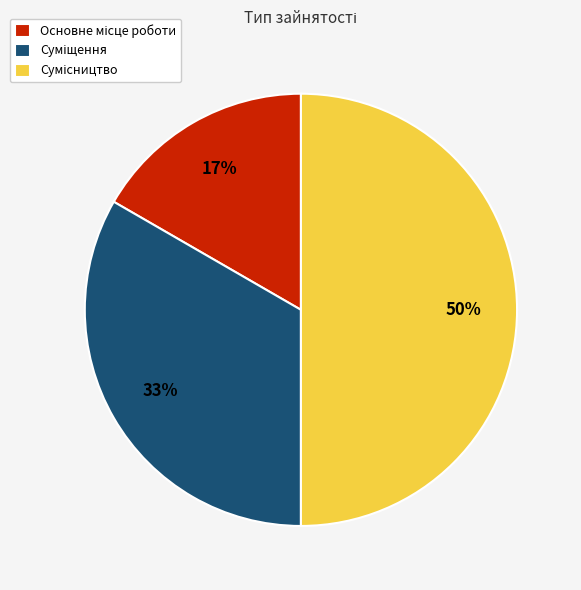

To the nearest percent, what is the difference between the largest and smallest slice percentages?

33%